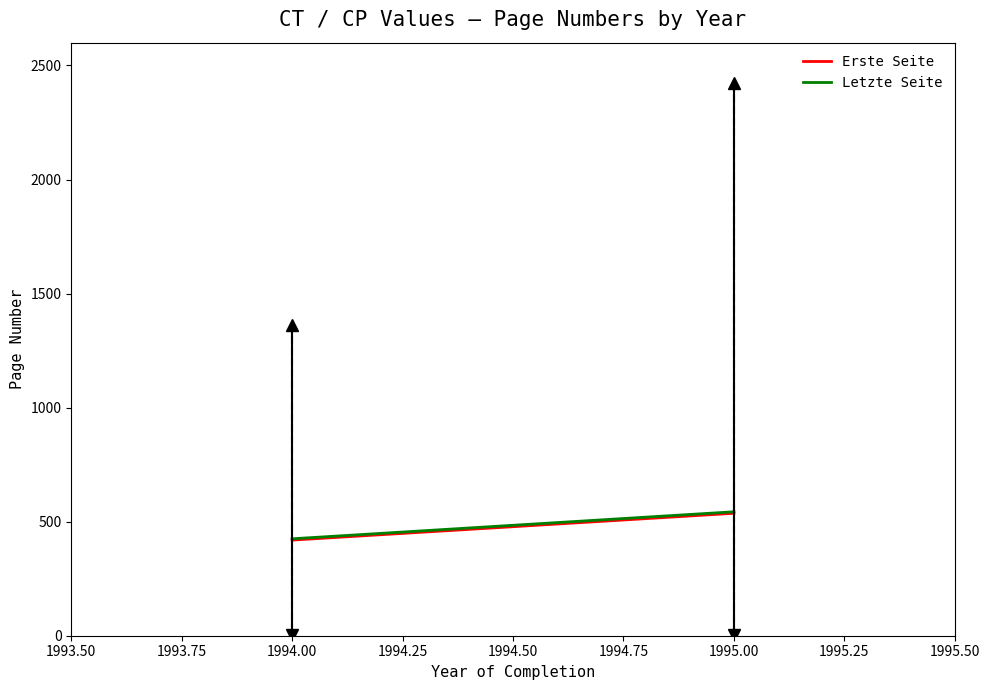

Which series has the largest total across all categories?

Letzte Seite